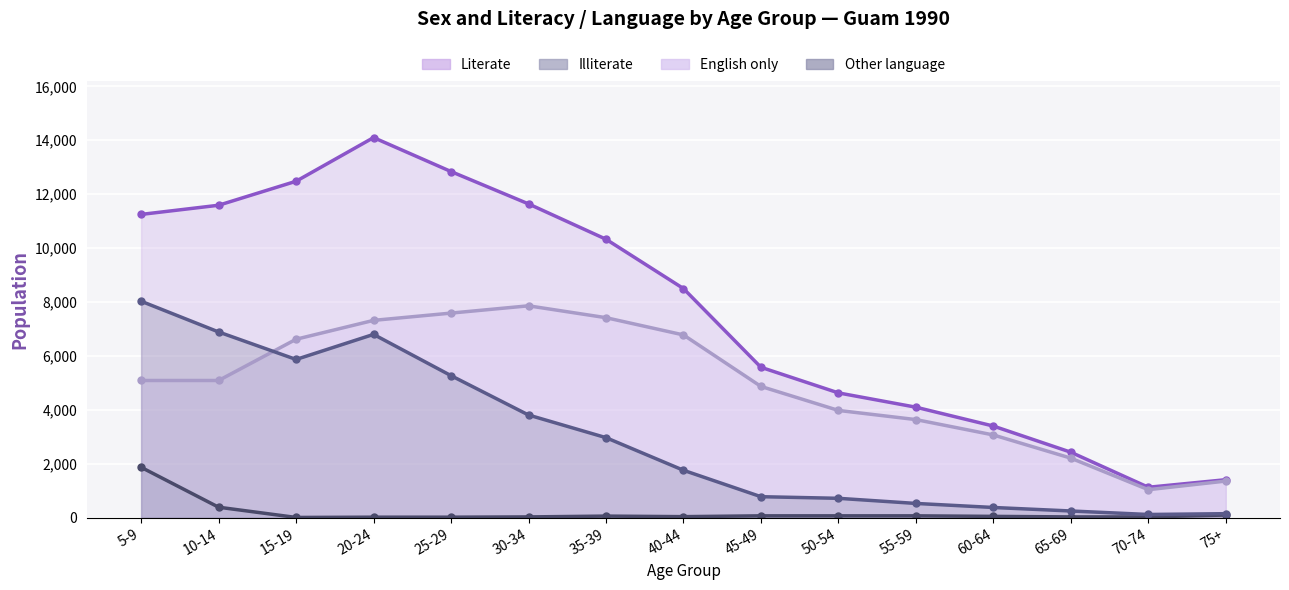

List the series in order of their overall mean, lowest first.

Illiterate, Other language, English only, Literate